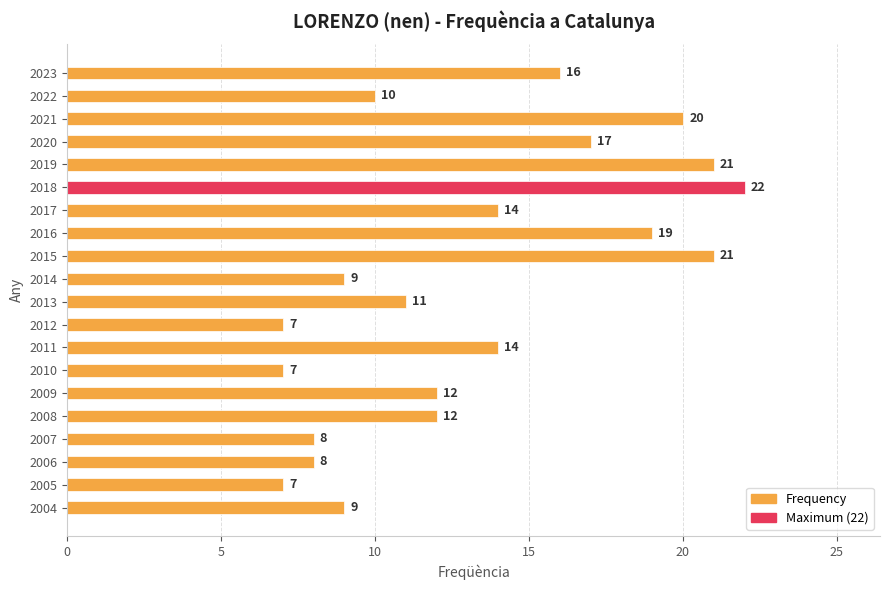

Approximately how many times larger is the value at 2018 compared to 2015?

1.0